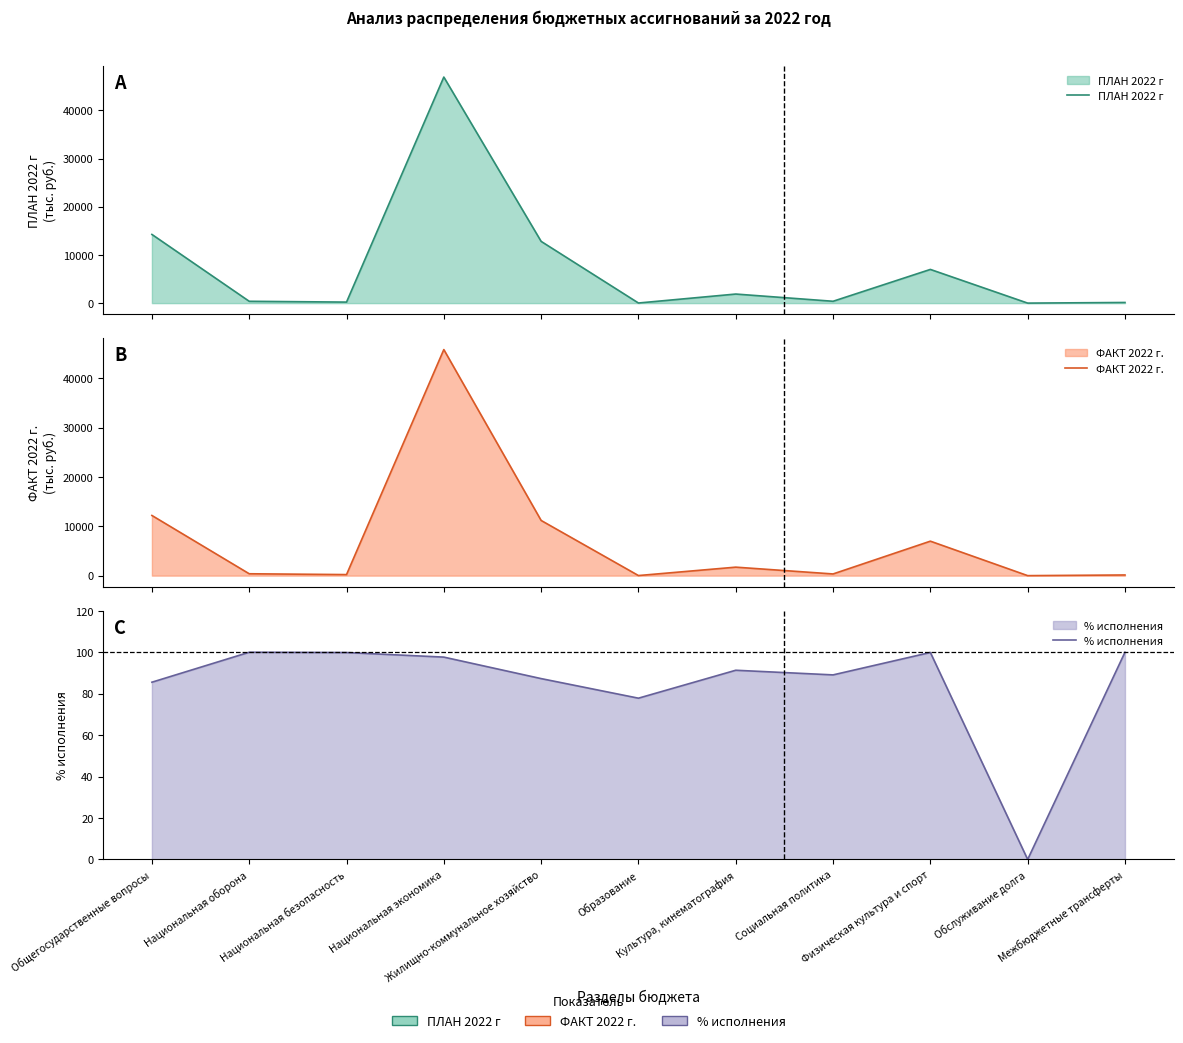

Where is ФАКТ 2022 г. nearest to the value 22904?

Общегосударственные вопросы